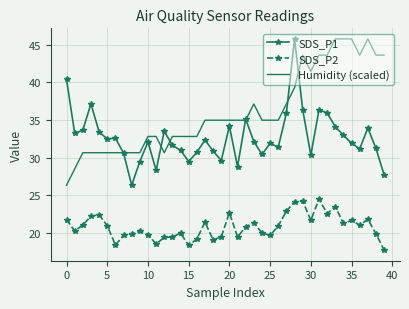

List the series in order of their overall mean, highest first.

Humidity (scaled), SDS_P1, SDS_P2